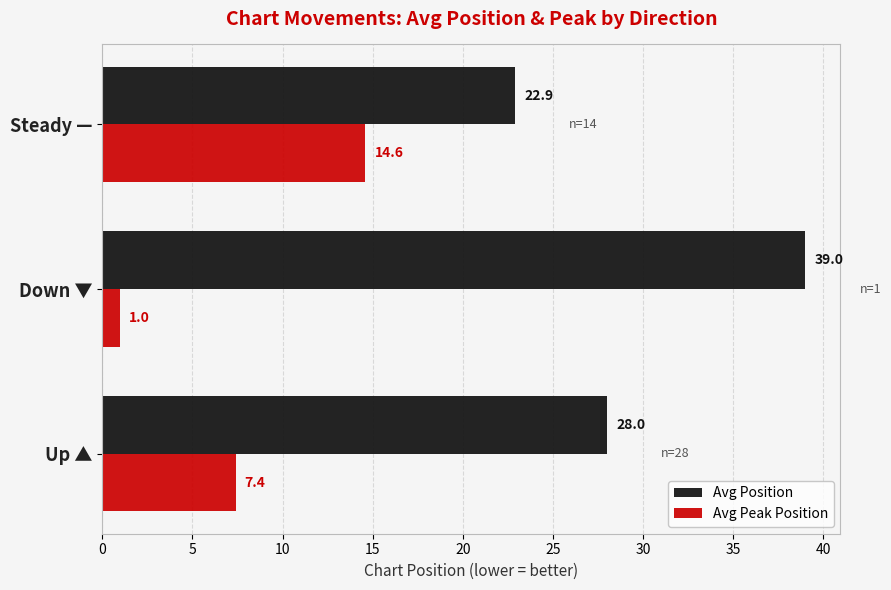

At how many categories does at least one series exceed 16?

3